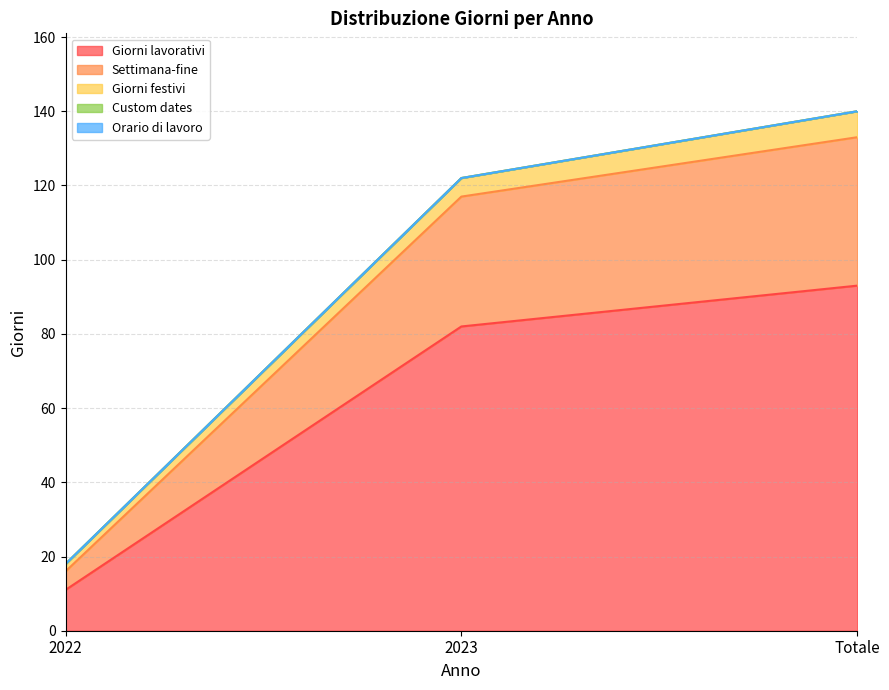

What is the label of the 3rd point from the left?

Totale